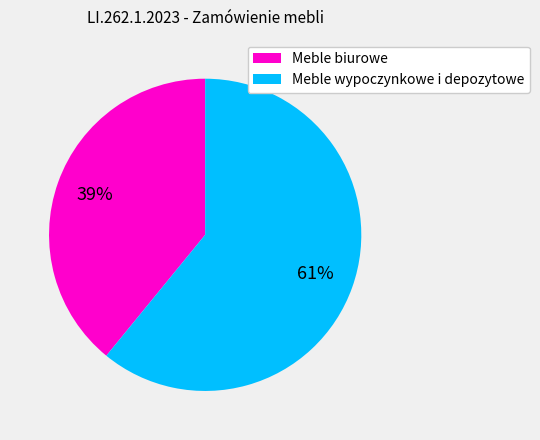

To the nearest percent, what portion does Meble wypoczynkowe i depozytowe represent?

61%